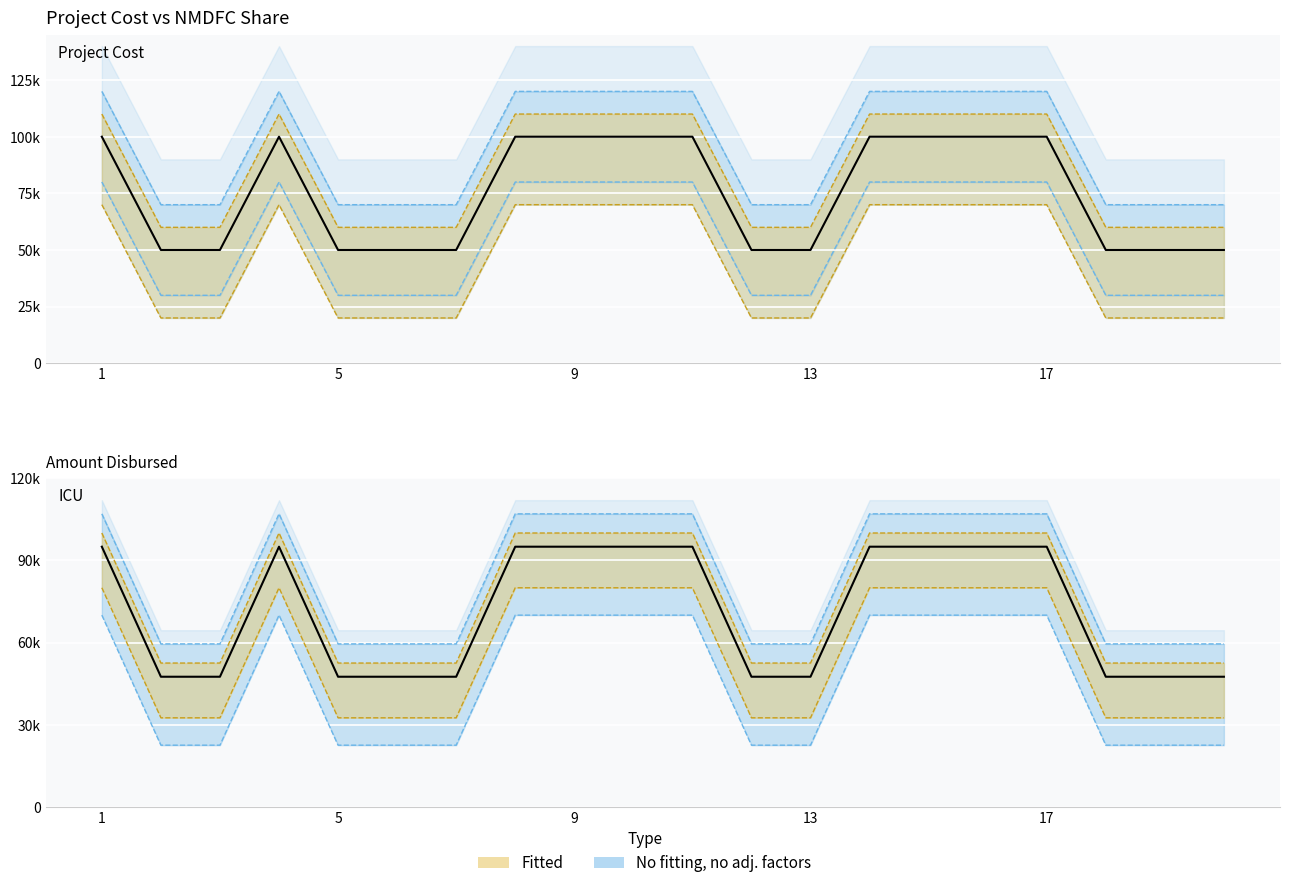

Is it true that Project Cost equals 82640 at 11?

False